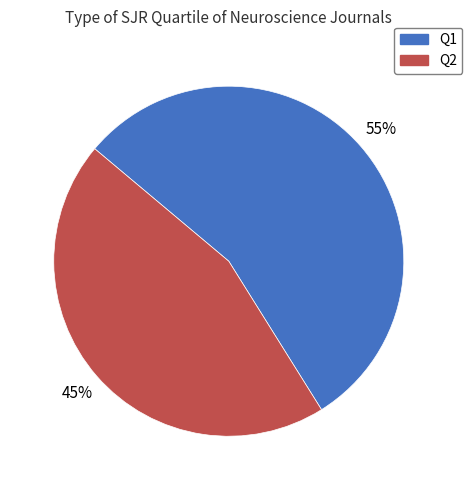

To the nearest percent, what is the difference between the Q1 and Q2 slice percentages?

10%